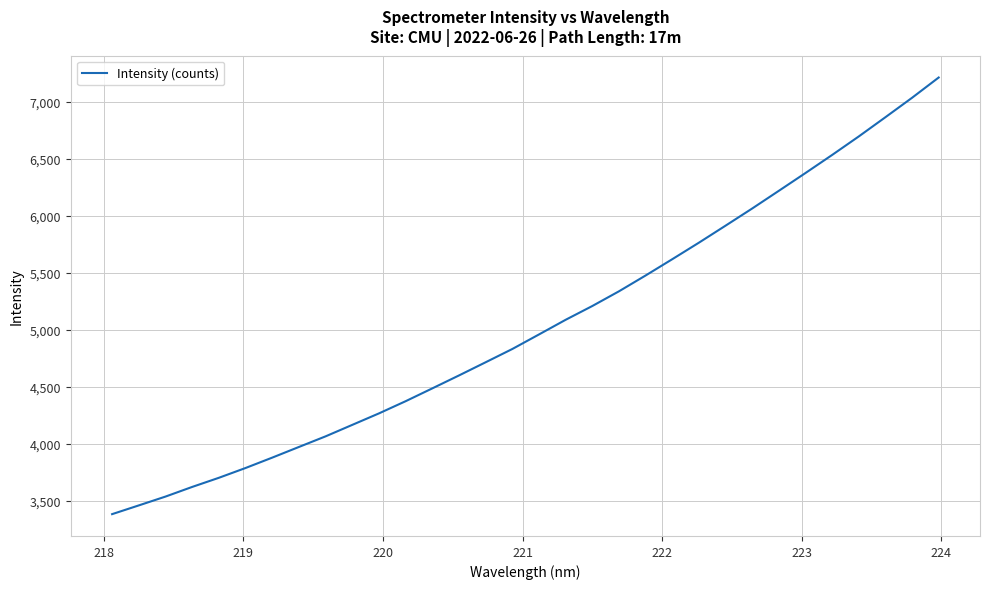

What is the greatest value displayed?

7213.7